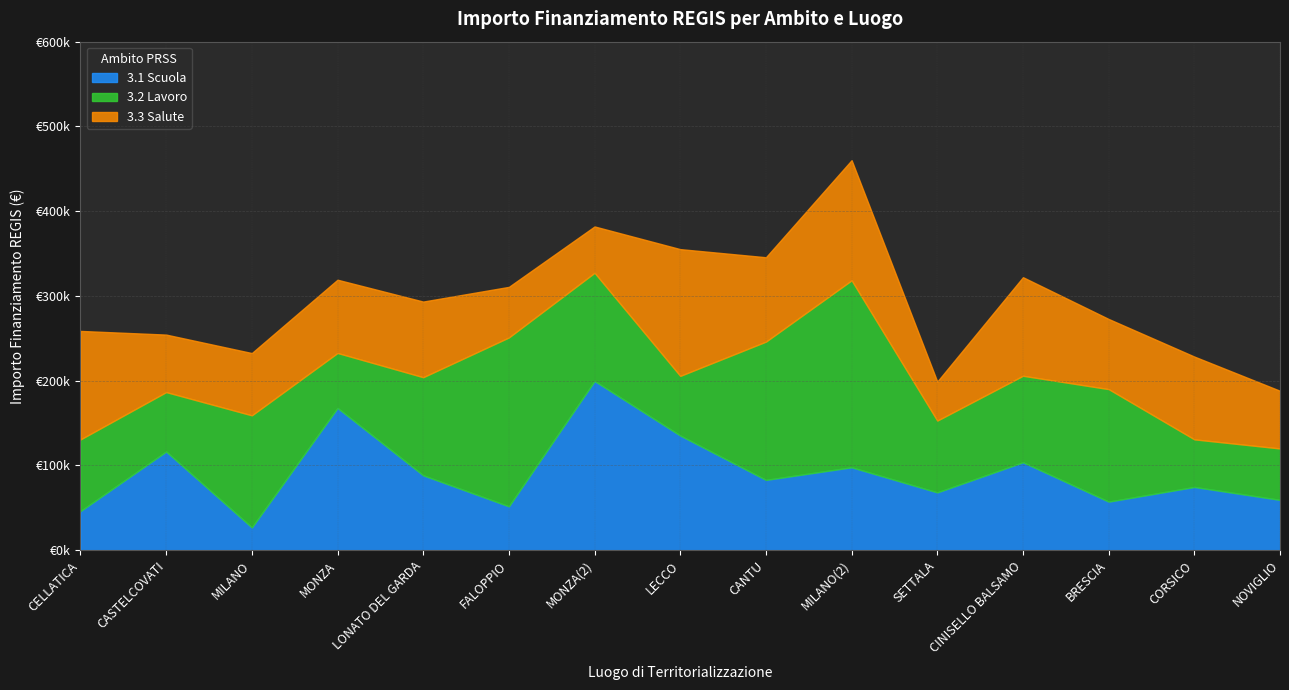

Count the number of data series in this chart.

3